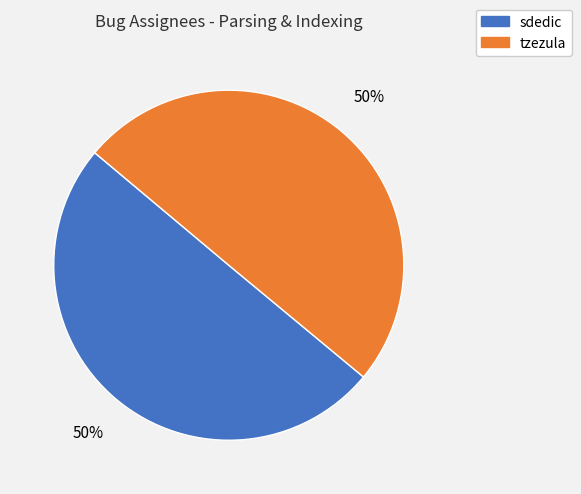

To the nearest percent, what is the average slice percentage?

50%